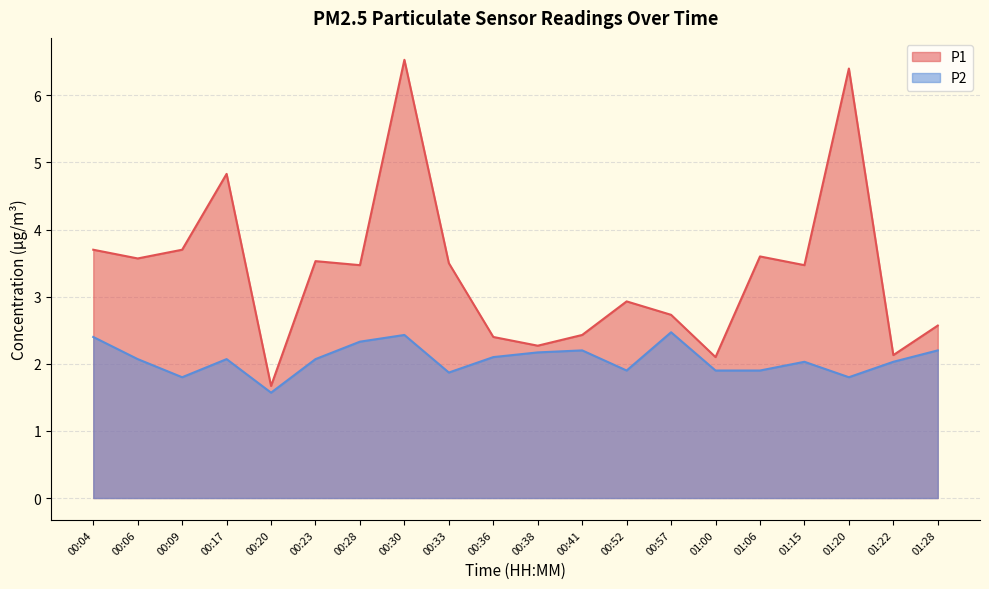

Where is the first local minimum for P2?

00:09